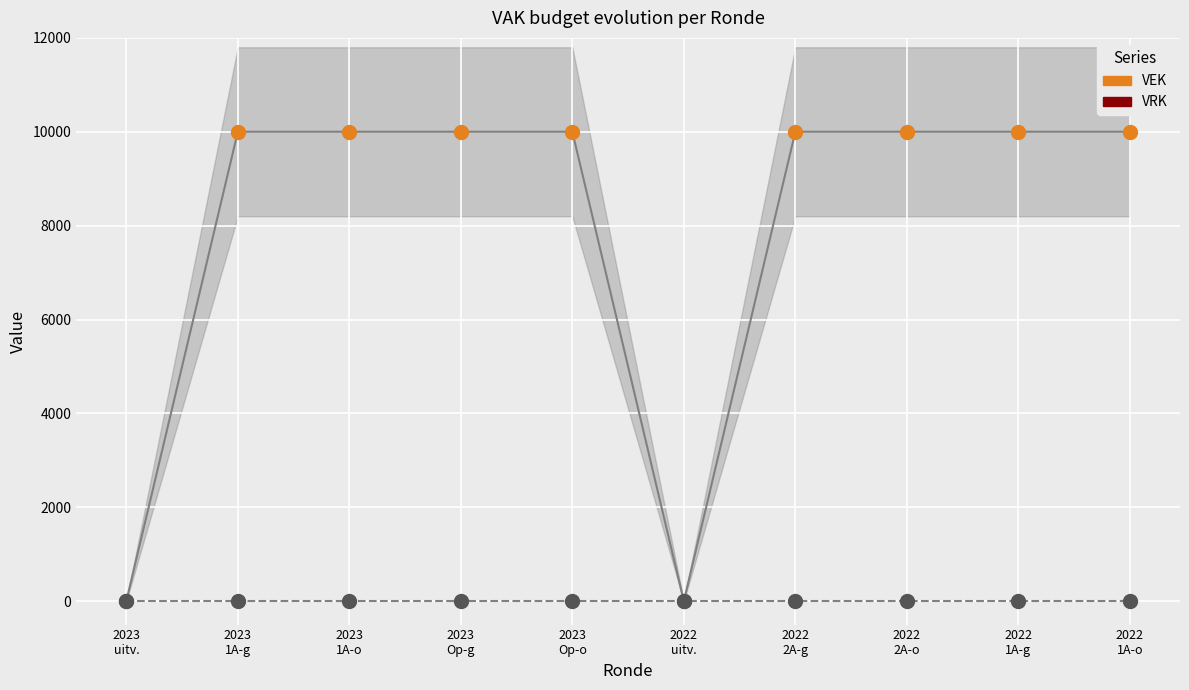

Which has a higher value, 2023 Op-g or 2023 1A-g?

2023 Op-g